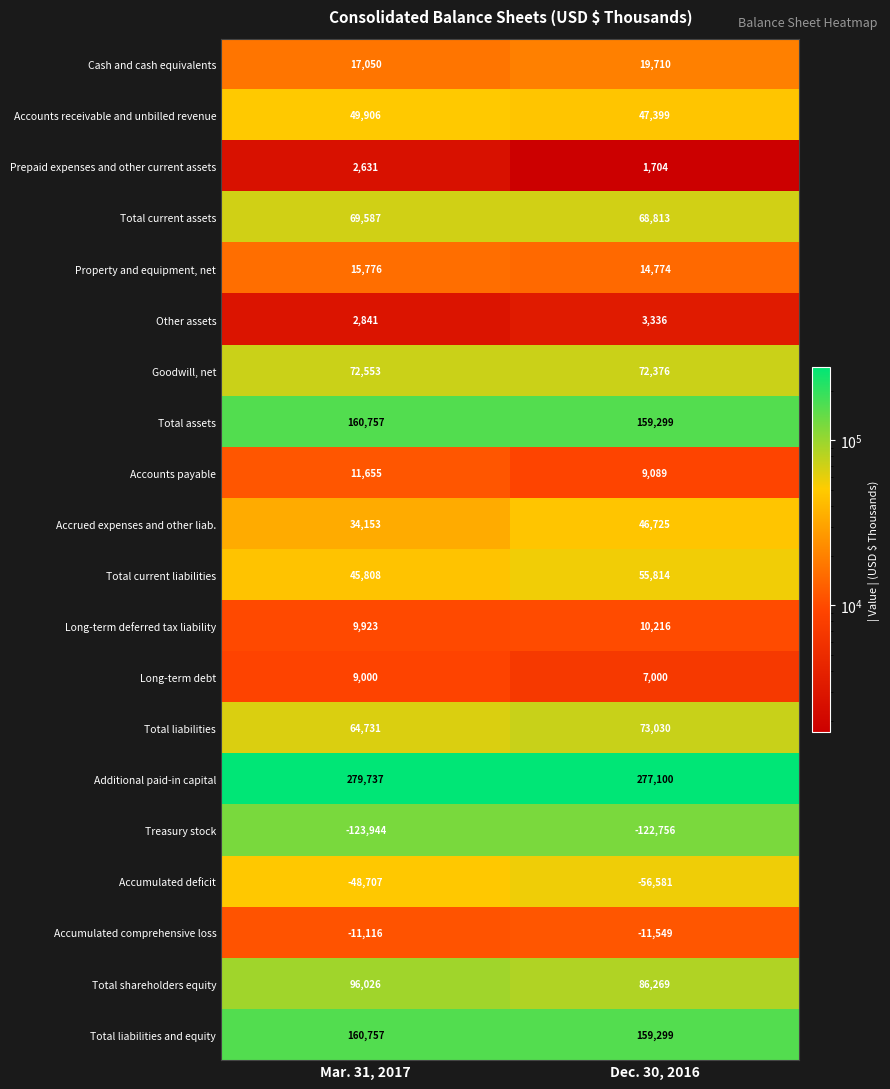

Which series changed the most between Mar. 31, 2017 and Dec. 30, 2016?

Accrued expenses and other liab.